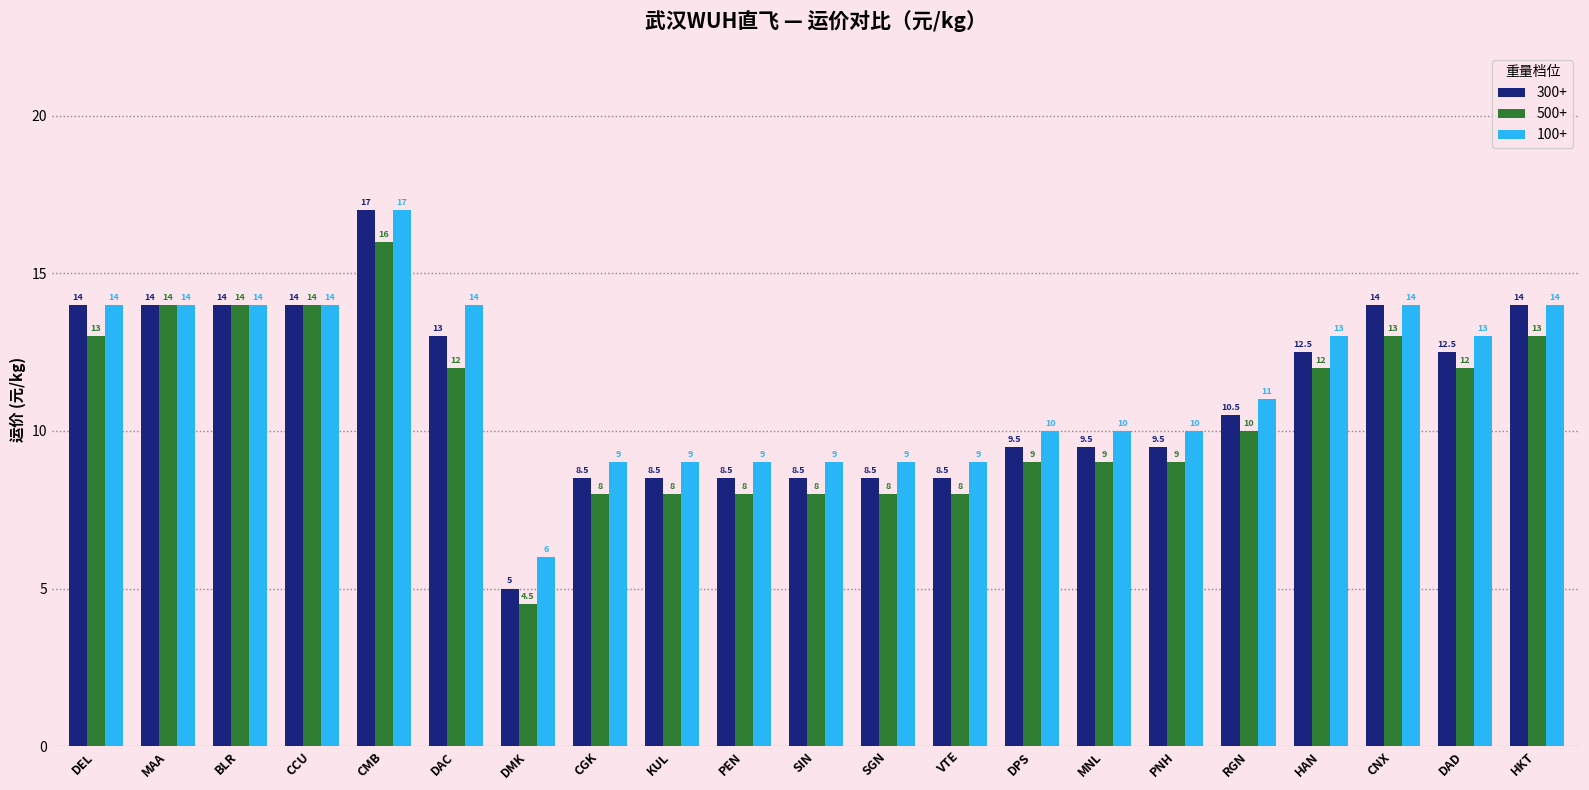

Reading right to left, list all the values displayed in this chart.

300+: HKT=14.0	DAD=12.5	CNX=14.0	HAN=12.5	RGN=10.5	PNH=9.5	MNL=9.5	DPS=9.5	VTE=8.5	SGN=8.5	SIN=8.5	PEN=8.5	KUL=8.5	CGK=8.5	DMK=5.0	DAC=13.0	CMB=17.0	CCU=14.0	BLR=14.0	MAA=14.0	DEL=14.0
500+: HKT=13.0	DAD=12.0	CNX=13.0	HAN=12.0	RGN=10.0	PNH=9.0	MNL=9.0	DPS=9.0	VTE=8.0	SGN=8.0	SIN=8.0	PEN=8.0	KUL=8.0	CGK=8.0	DMK=4.5	DAC=12.0	CMB=16.0	CCU=14.0	BLR=14.0	MAA=14.0	DEL=13.0
100+: HKT=14.0	DAD=13.0	CNX=14.0	HAN=13.0	RGN=11.0	PNH=10.0	MNL=10.0	DPS=10.0	VTE=9.0	SGN=9.0	SIN=9.0	PEN=9.0	KUL=9.0	CGK=9.0	DMK=6.0	DAC=14.0	CMB=17.0	CCU=14.0	BLR=14.0	MAA=14.0	DEL=14.0